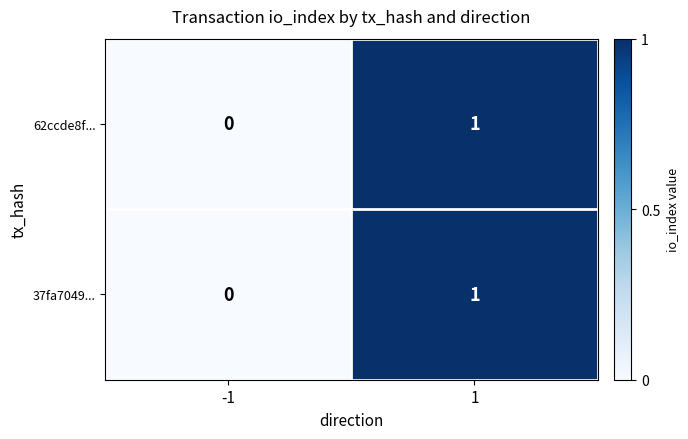

Reading right to left, list all the values displayed in this chart.

62ccde8f...: 1	0
37fa7049...: 1	0